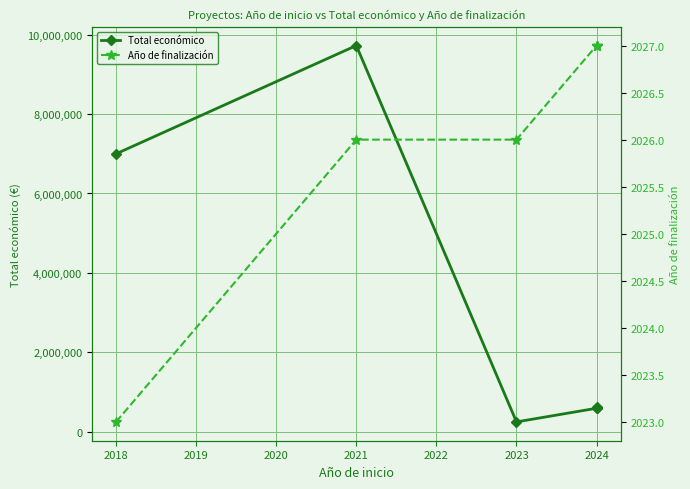

Which series has the largest total across all categories?

Total económico